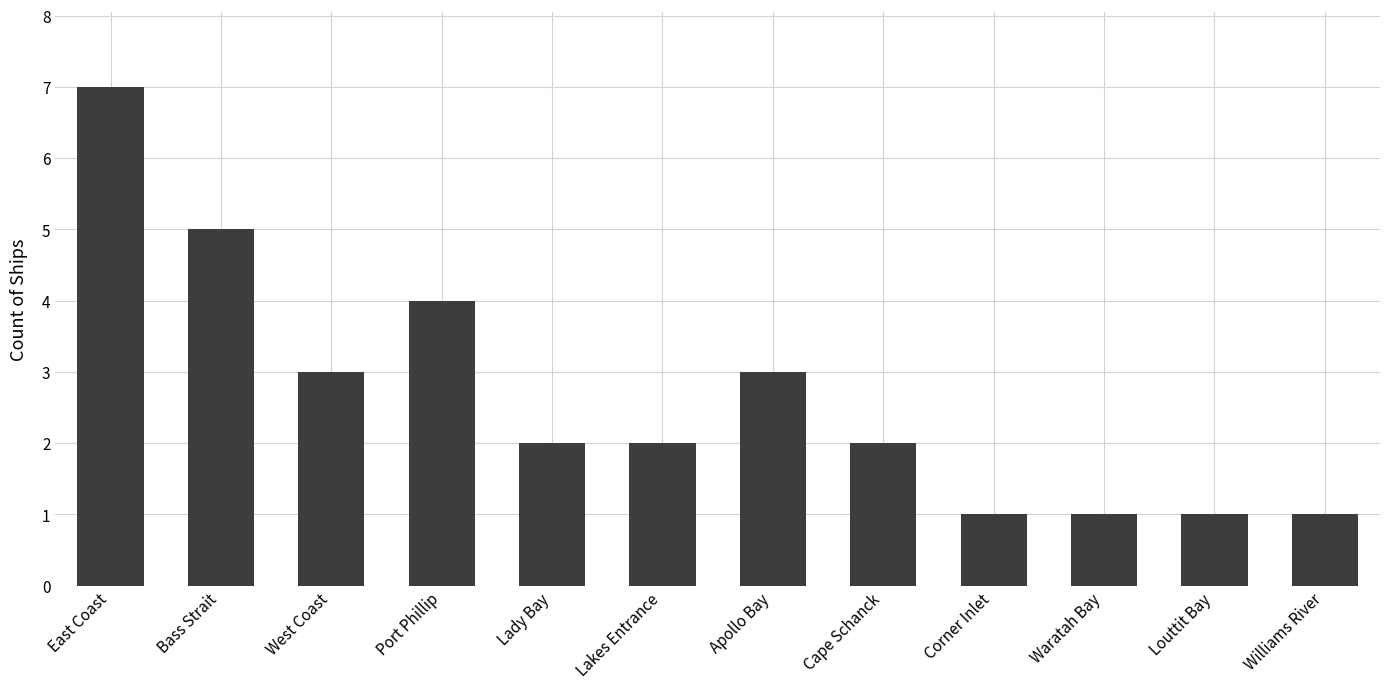

What is the difference between the maximum and minimum values?

6